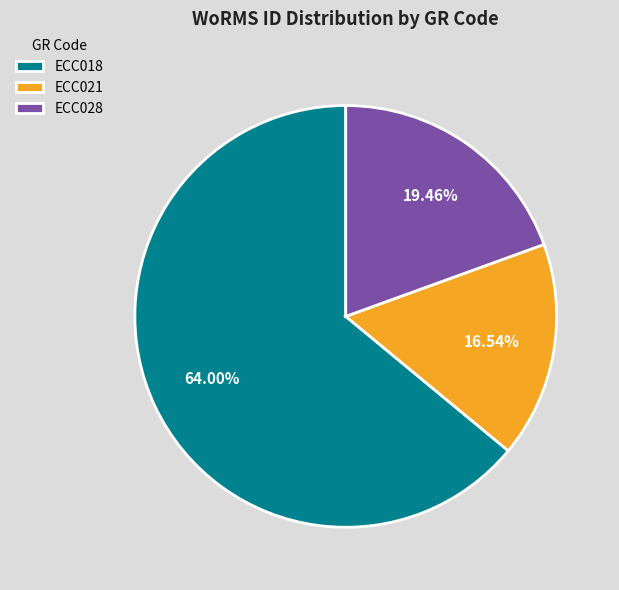

To the nearest percent, what portion does ECC018 represent?

64%